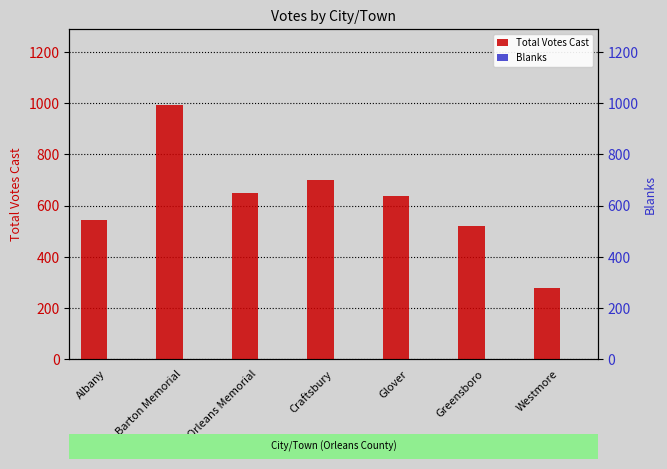

Which has a higher value, Barton Memorial or Albany?

Barton Memorial